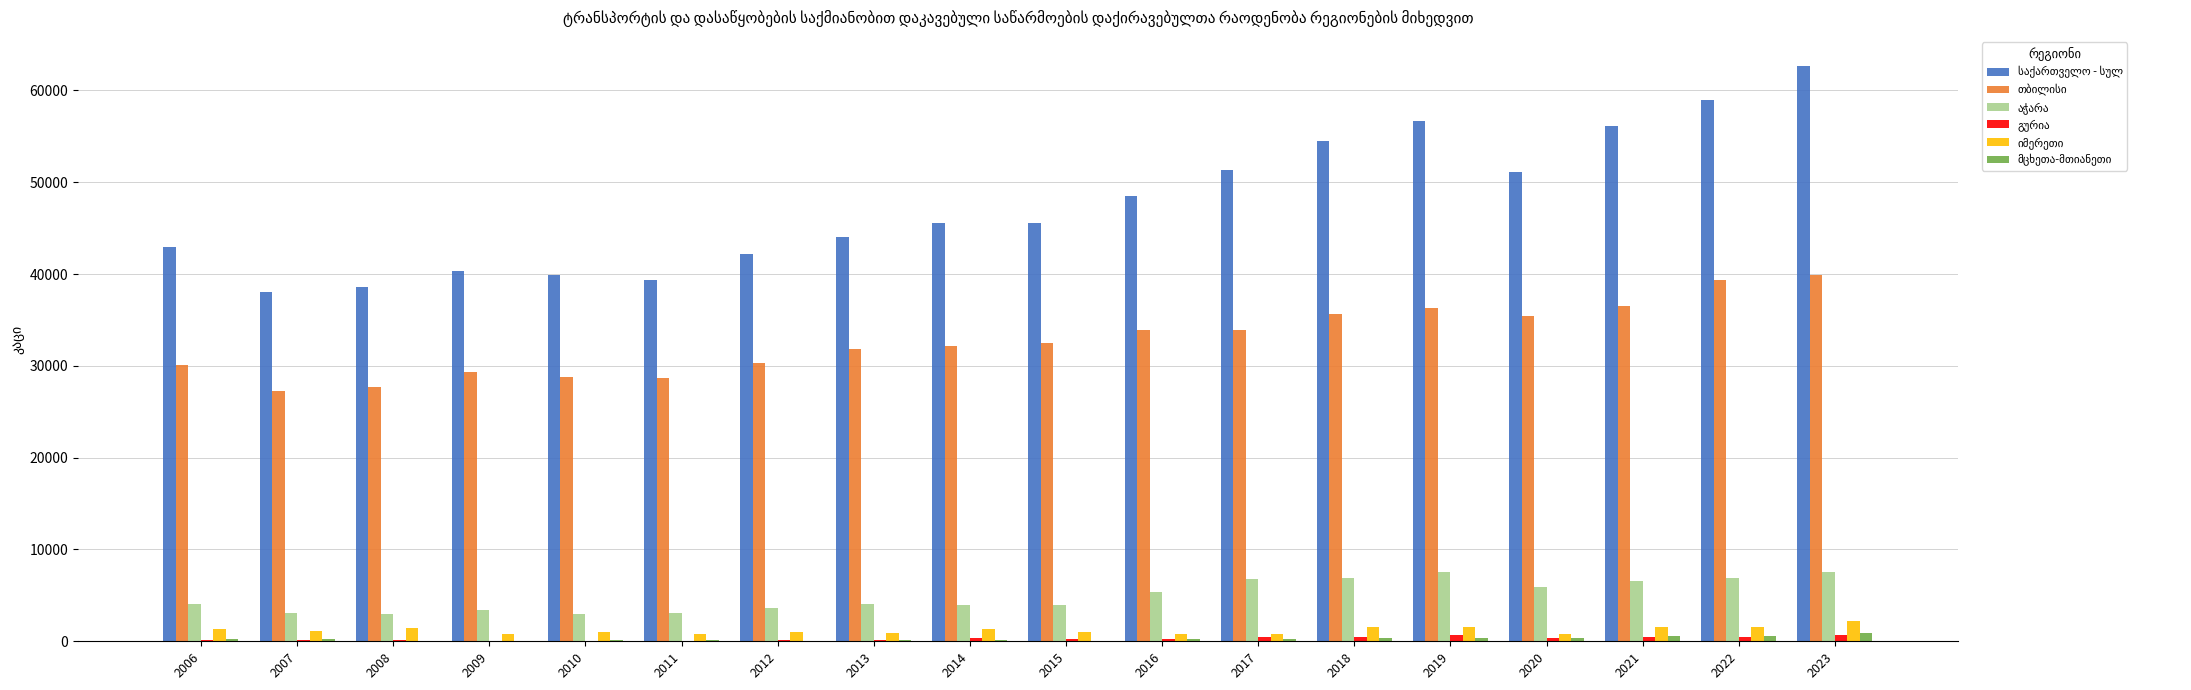

What is the maximum value shown in the chart?

62696.0